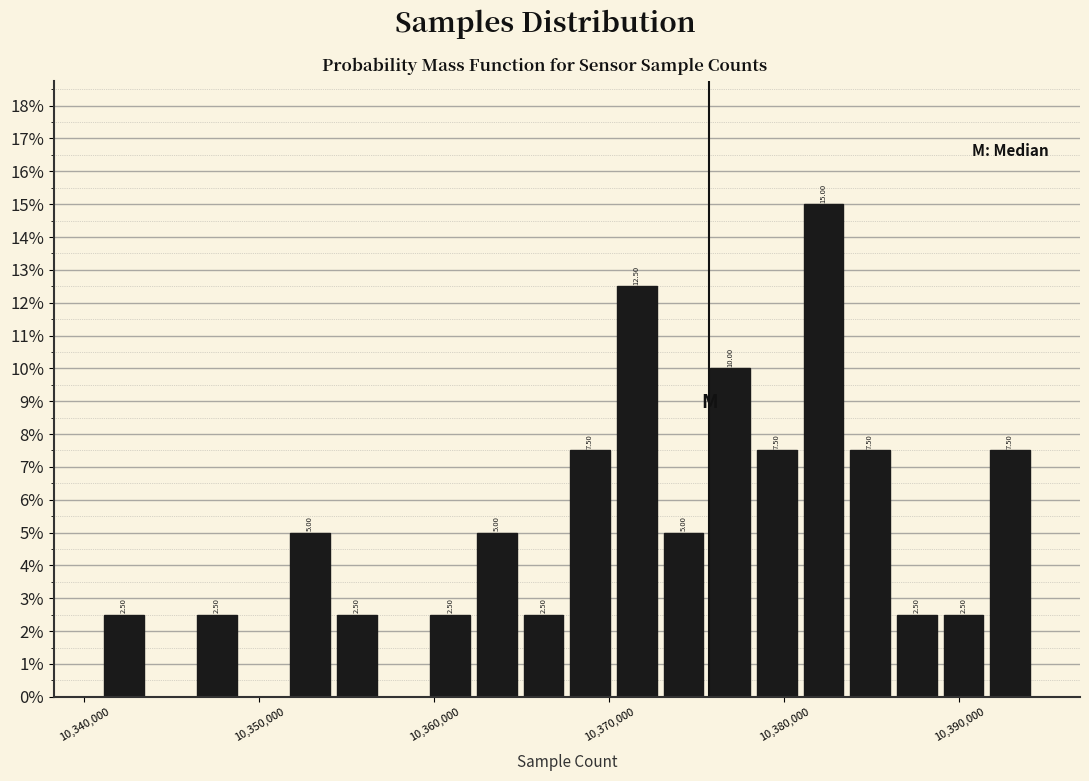

Read against the x-axis, roughly where is the centre of the tallest bar?

10382000